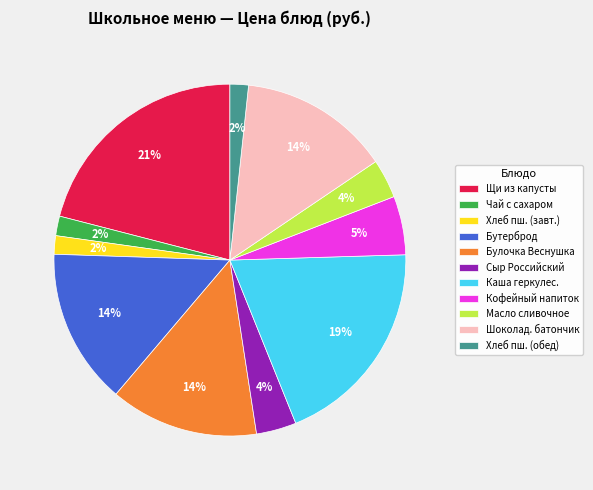

Do Щи из капусты and Шоколад. батончик together represent more than half of the pie?

No